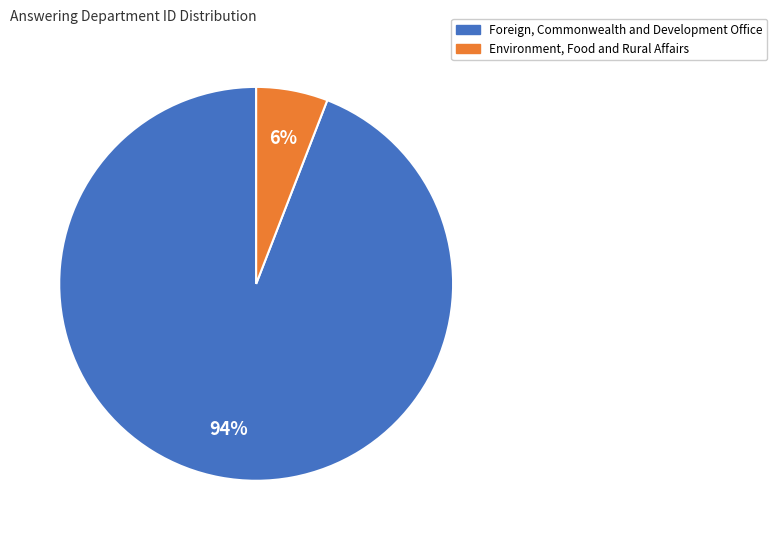

True or false: Environment, Food and Rural Affairs accounts for 6% of the total.

True